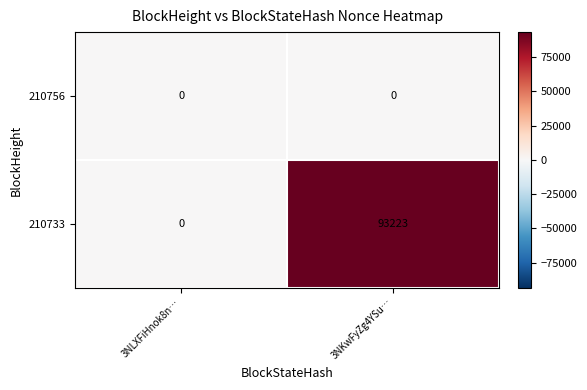

True or false: 210733 has a value of 93223 at 3NKwFyZg4YSu….

True